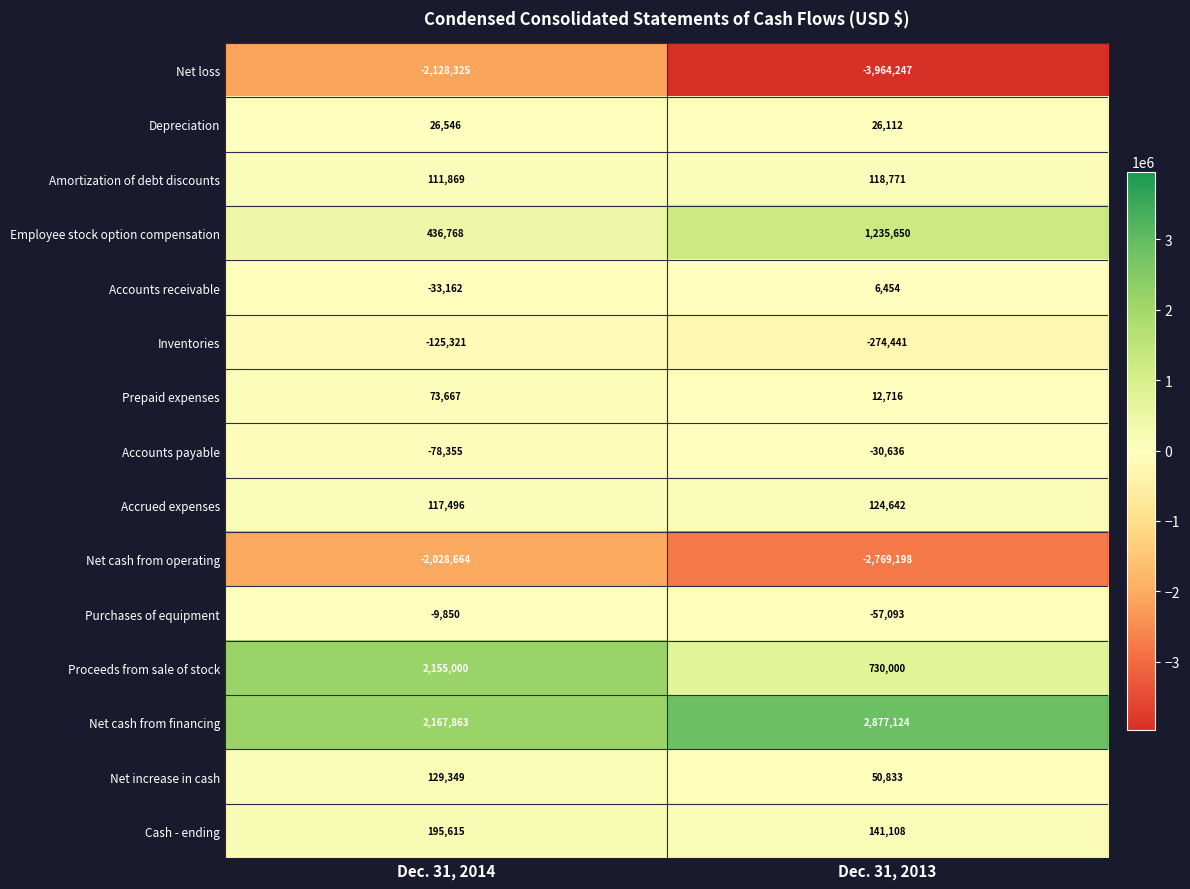

Is it true that Proceeds from sale of stock equals 2957160 at Dec. 31, 2014?

False